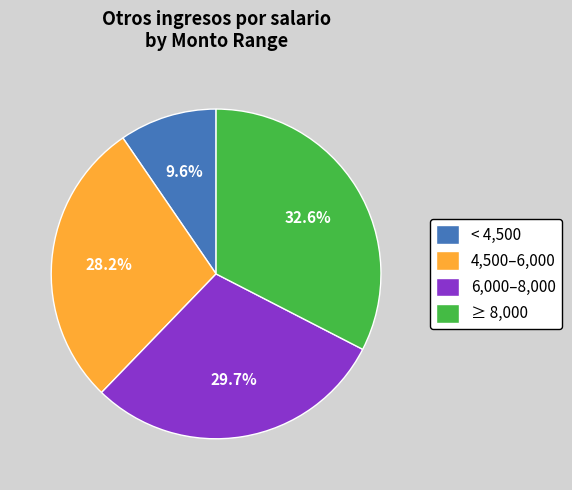

Is the sum of < 4,500 and 4,500–6,000 greater than half?

No